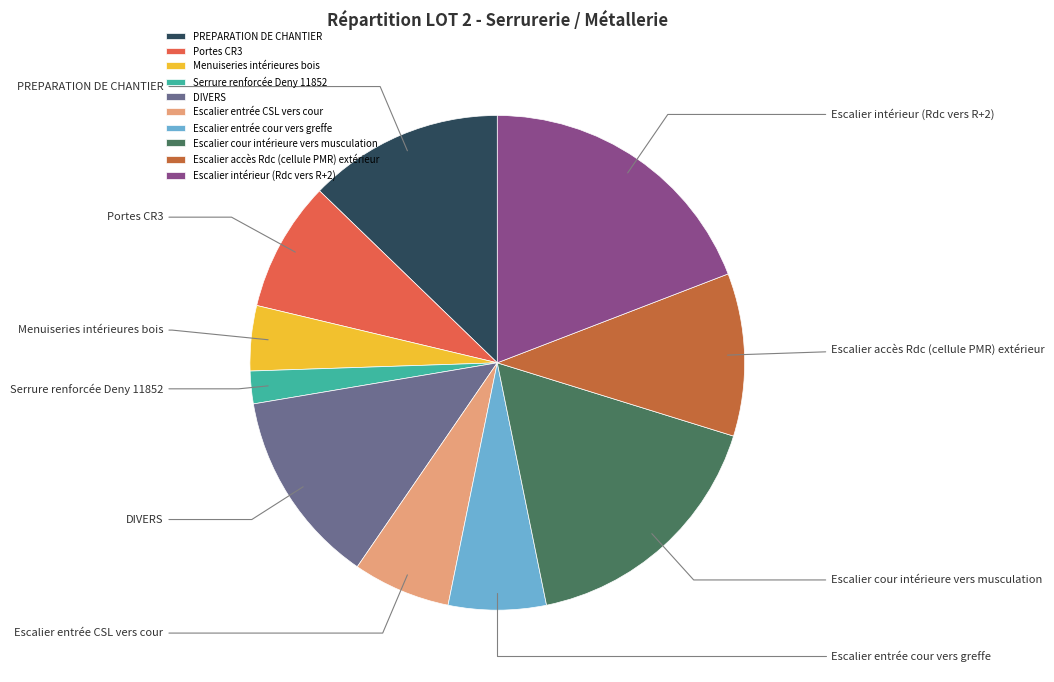

How many slices are in this pie chart?

10